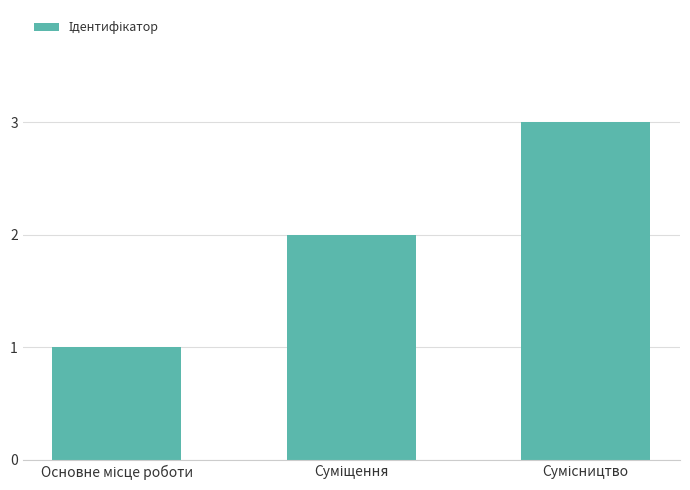

What is the greatest value displayed?

3